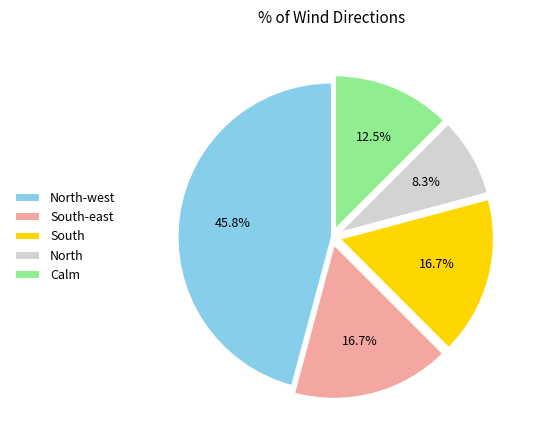

To the nearest percent, what portion does North-west represent?

46%